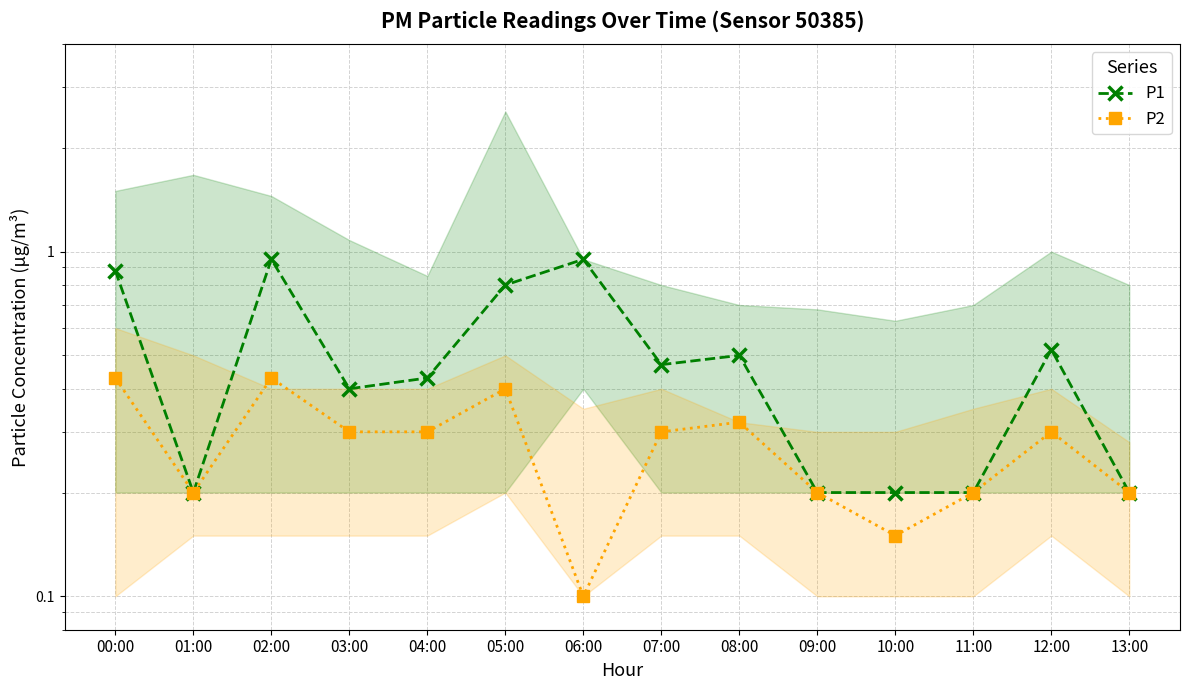

True or false: P1 and P2 intersect in this chart.

False